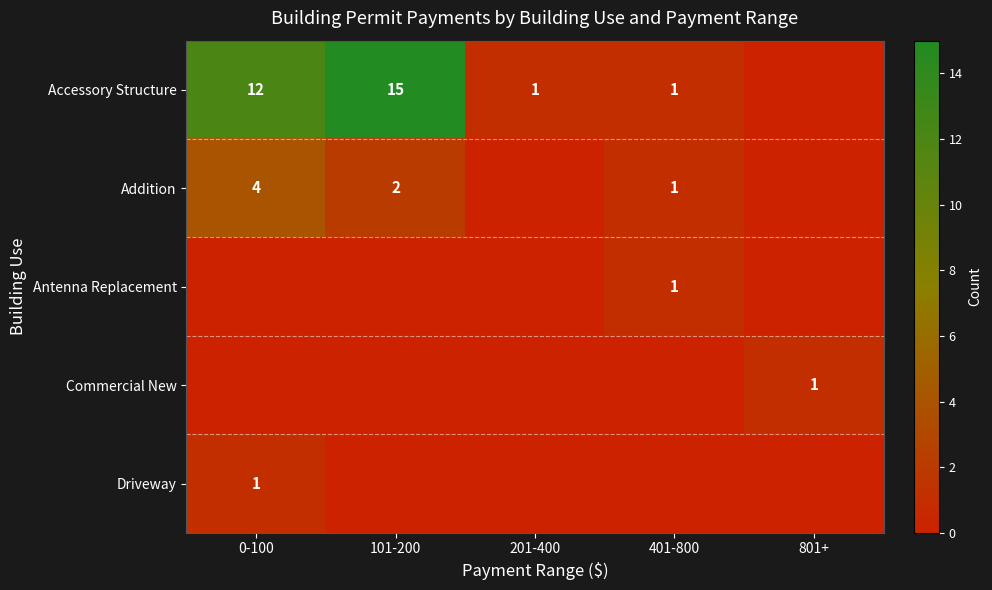

The value of Antenna Replacement at 401-800 is 1. True or false?

True